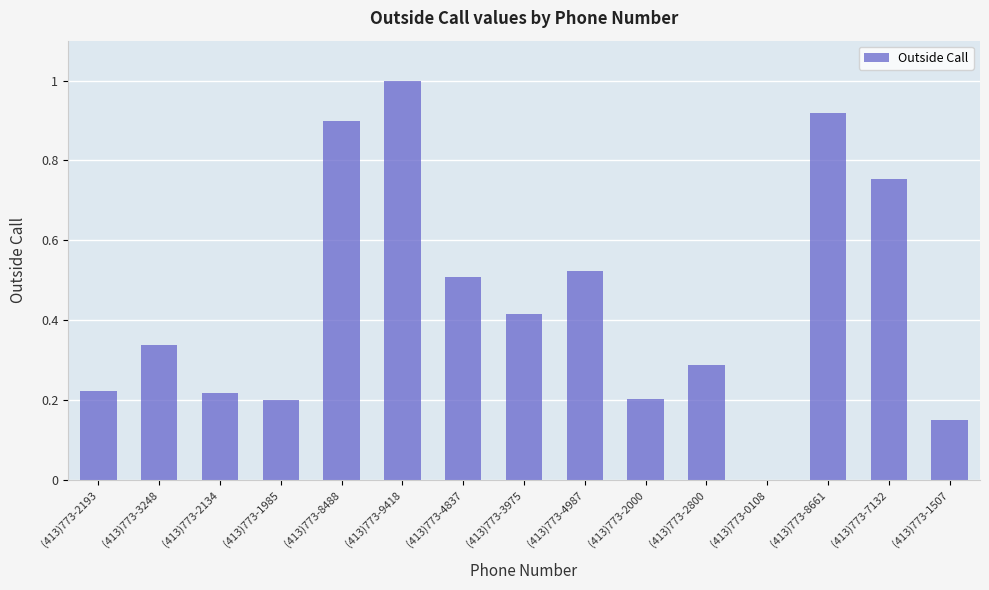

What is the greatest value displayed?

1.0